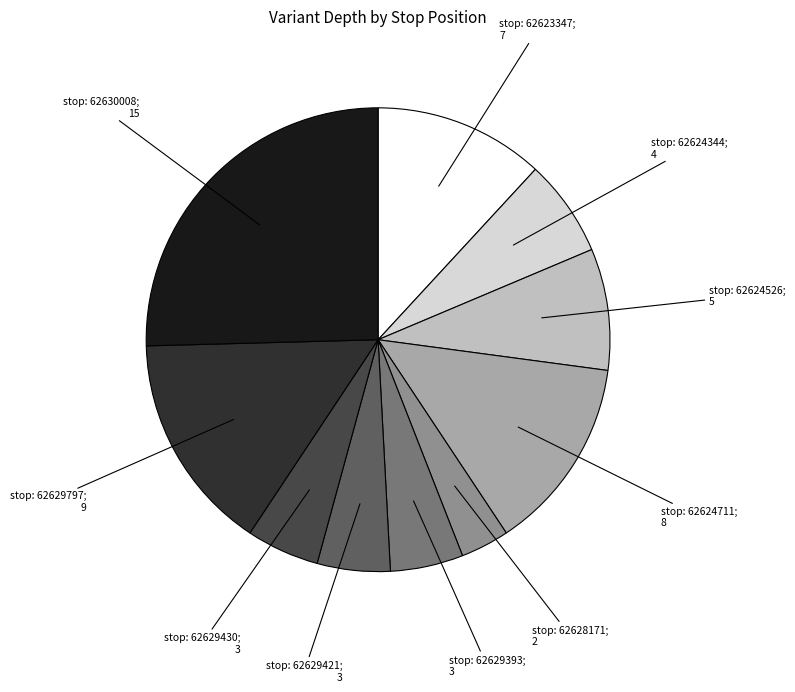

Is there a majority slice in this chart?

No